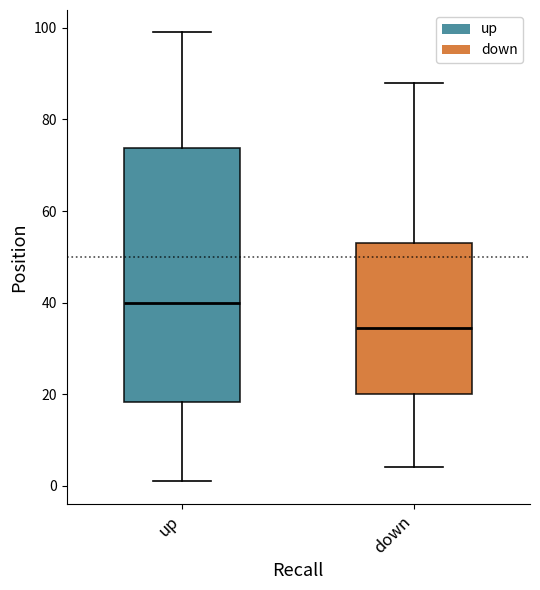

Comparing the boxes themselves (not the whiskers), which one is the tallest?

up